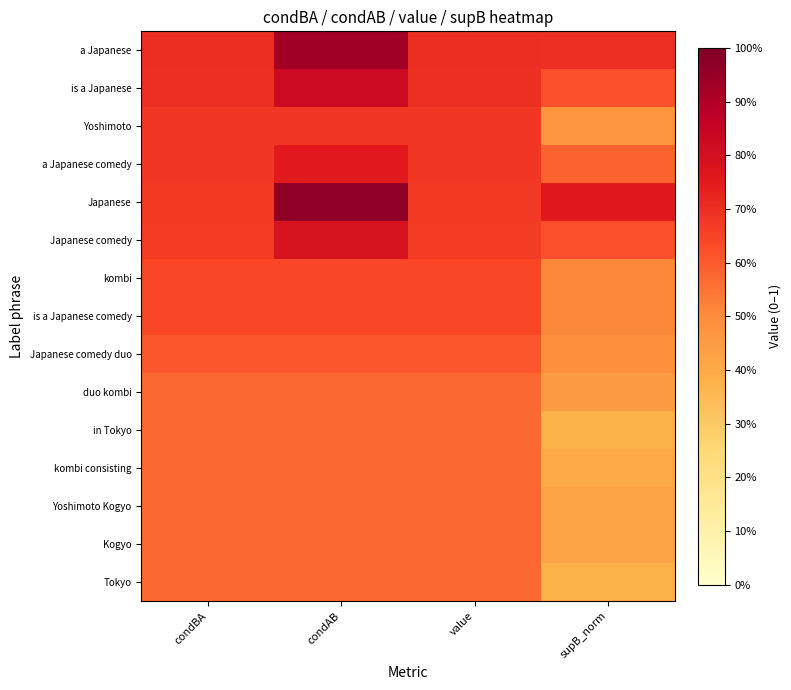

Reading left to right, what are all the values shown in this chart?

a Japanese: condBA=0.7	condAB=0.9	value=0.7	supB_norm=0.7
is a Japanese: condBA=0.7	condAB=0.8	value=0.7	supB_norm=0.6
Yoshimoto: condBA=0.7	condAB=0.7	value=0.7	supB_norm=0.5
a Japanese comedy: condBA=0.7	condAB=0.8	value=0.7	supB_norm=0.6
Japanese: condBA=0.7	condAB=1.0	value=0.7	supB_norm=0.8
Japanese comedy: condBA=0.7	condAB=0.8	value=0.7	supB_norm=0.6
kombi: condBA=0.6	condAB=0.6	value=0.6	supB_norm=0.5
is a Japanese comedy: condBA=0.6	condAB=0.6	value=0.6	supB_norm=0.5
Japanese comedy duo: condBA=0.6	condAB=0.6	value=0.6	supB_norm=0.5
duo kombi: condBA=0.6	condAB=0.6	value=0.6	supB_norm=0.5
in Tokyo: condBA=0.6	condAB=0.6	value=0.6	supB_norm=0.4
kombi consisting: condBA=0.6	condAB=0.6	value=0.6	supB_norm=0.4
Yoshimoto Kogyo: condBA=0.6	condAB=0.6	value=0.6	supB_norm=0.4
Kogyo: condBA=0.6	condAB=0.6	value=0.6	supB_norm=0.4
Tokyo: condBA=0.6	condAB=0.6	value=0.6	supB_norm=0.4